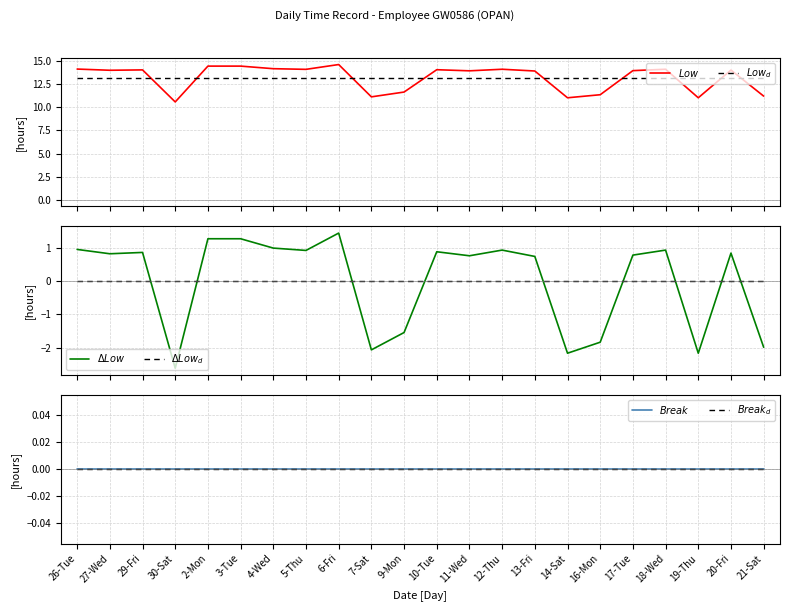

What is the sum of all $Low$ values?

290.4